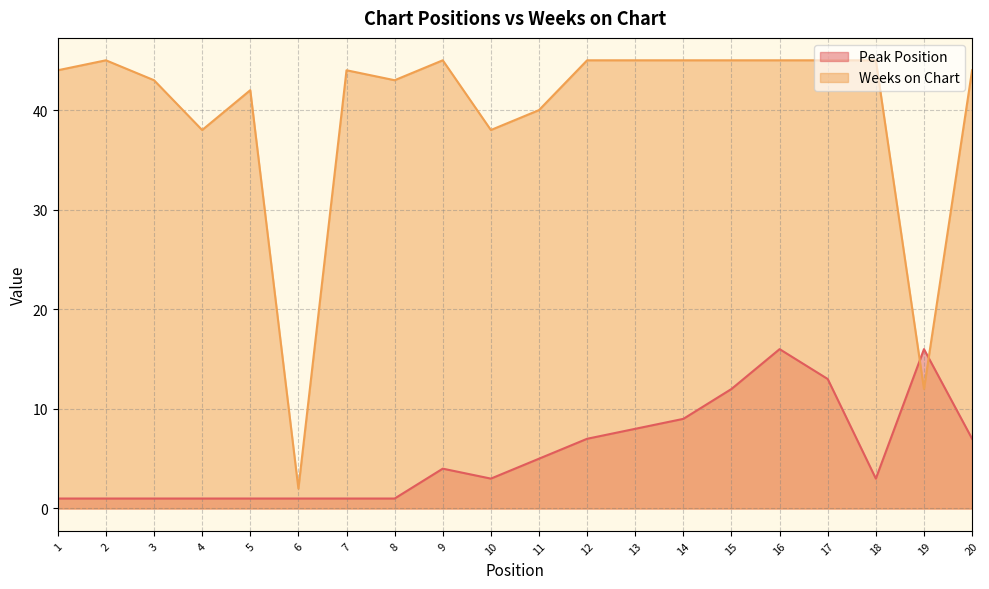

What is the sum of all Weeks on Chart values?

795